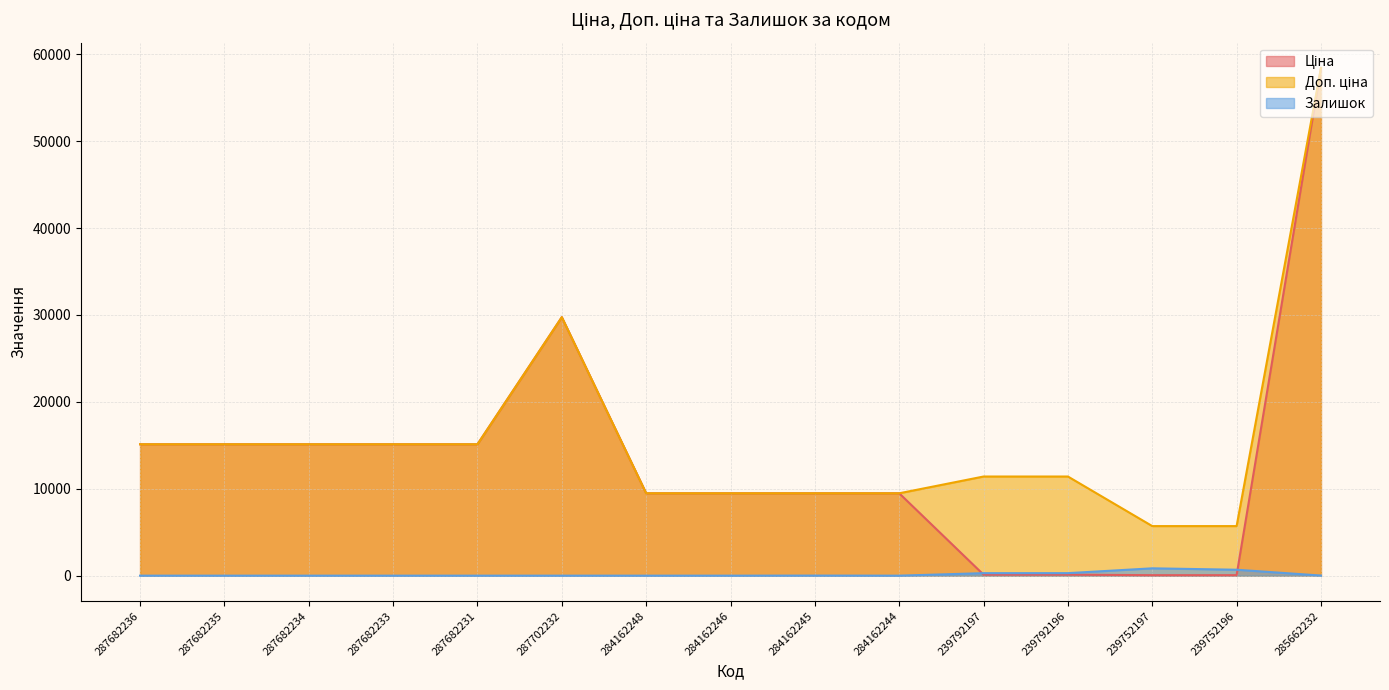

Reading left to right, list all the values displayed in this chart.

Ціна: 15120.0	15120.0	15120.0	15120.0	15120.0	29747.2	9480.1	9480.1	9480.1	9480.1	114.1	114.1	57.0	57.0	58426.5
Доп. ціна: 15120.0	15120.0	15120.0	15120.0	15120.0	29747.2	9480.1	9480.1	9480.1	9480.1	11410.0	11410.0	5705.0	5705.0	58426.5
Залишок: 0.0	0.0	0.0	0.0	0.0	0.0	0.0	0.0	8.0	0.0	289.0	290.0	845.0	683.0	14.0